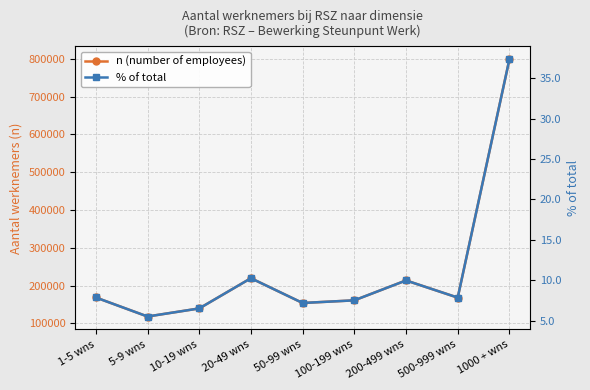

What is the total value across all series at 1000 + wns?

799075.3